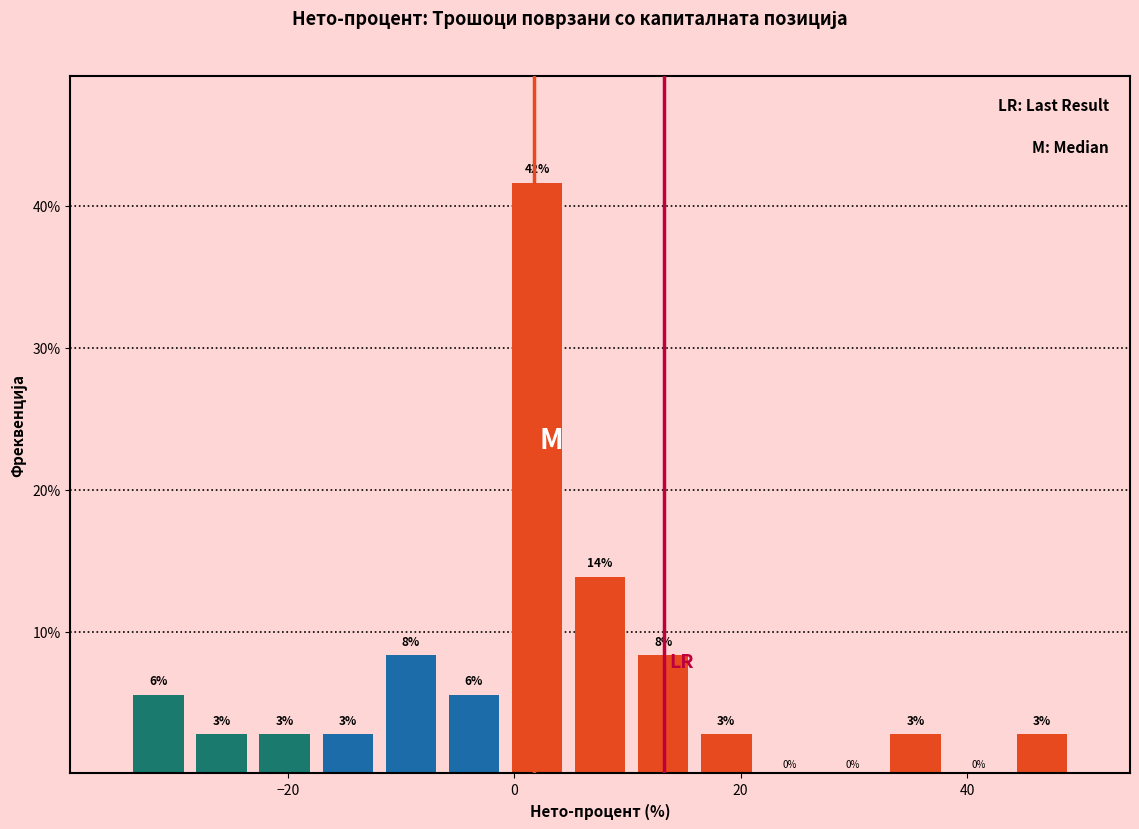

Read against the x-axis, roughly where is the centre of the tallest bar?

2